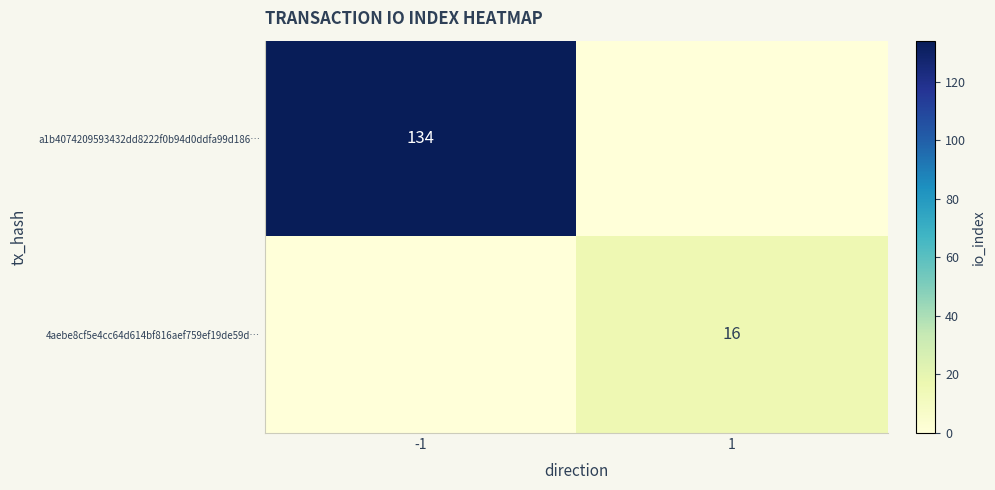

True or false: 4aebe8cf5e4cc64d614bf816aef759ef19de59d… has a value of 16 at 1.

True